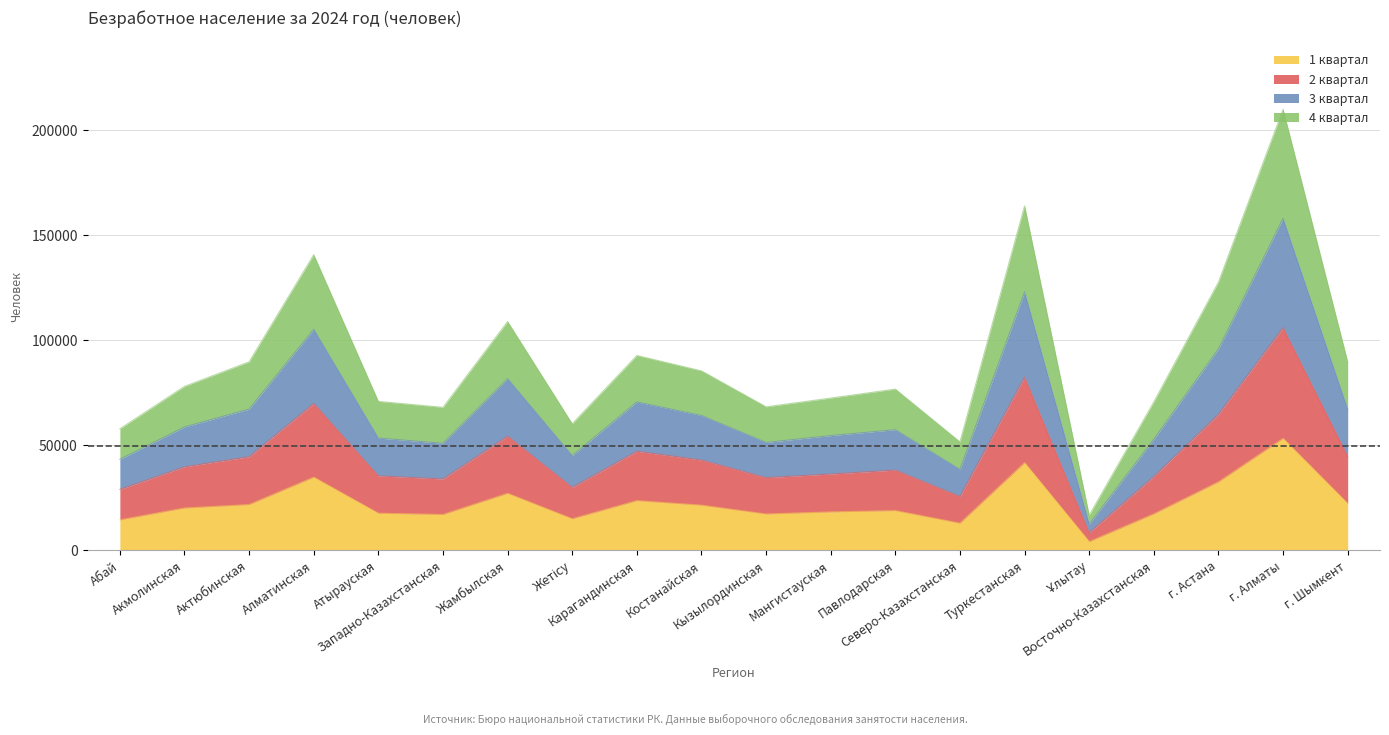

What is the maximum value for 1 квартал?

53304